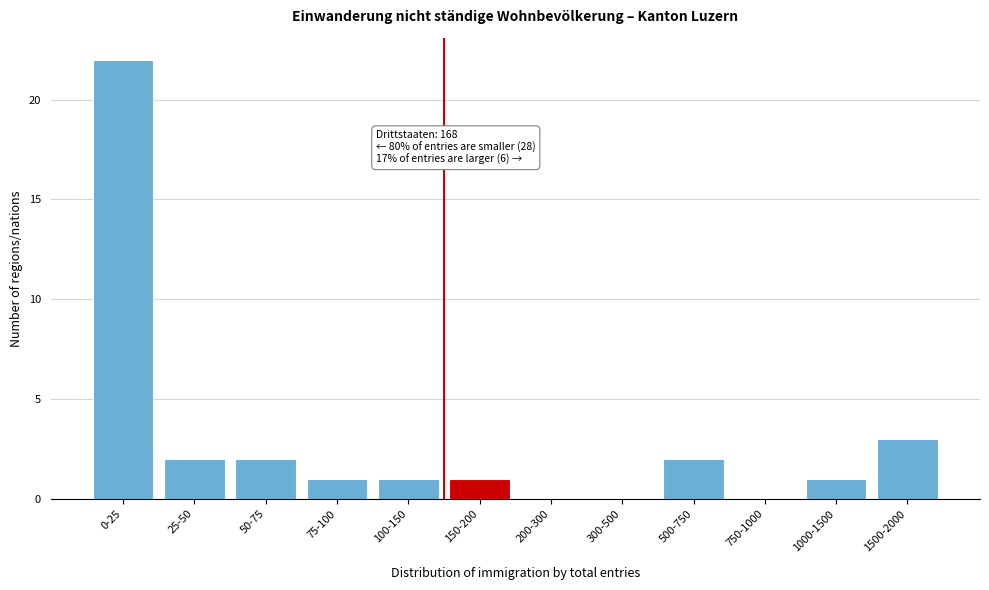

What is the sum of all values?

35